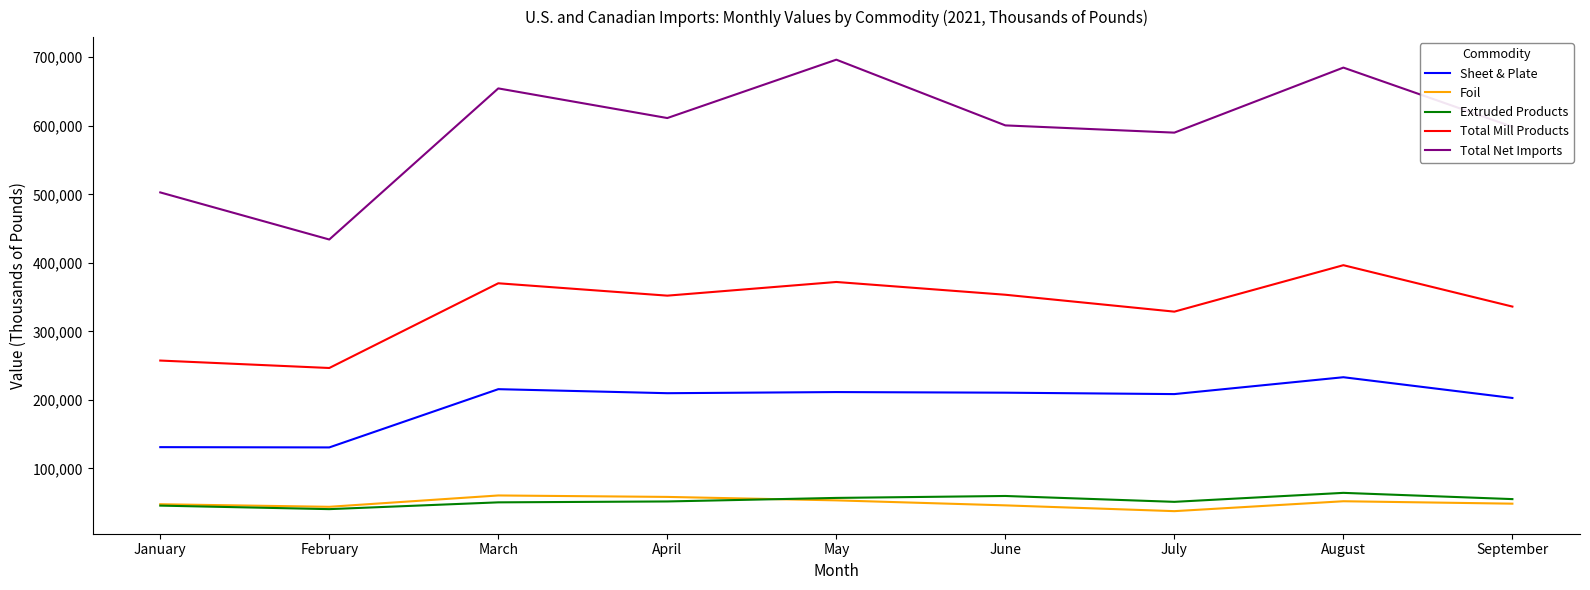

The Sheet & Plate series shows 208529 at July. True or false?

True